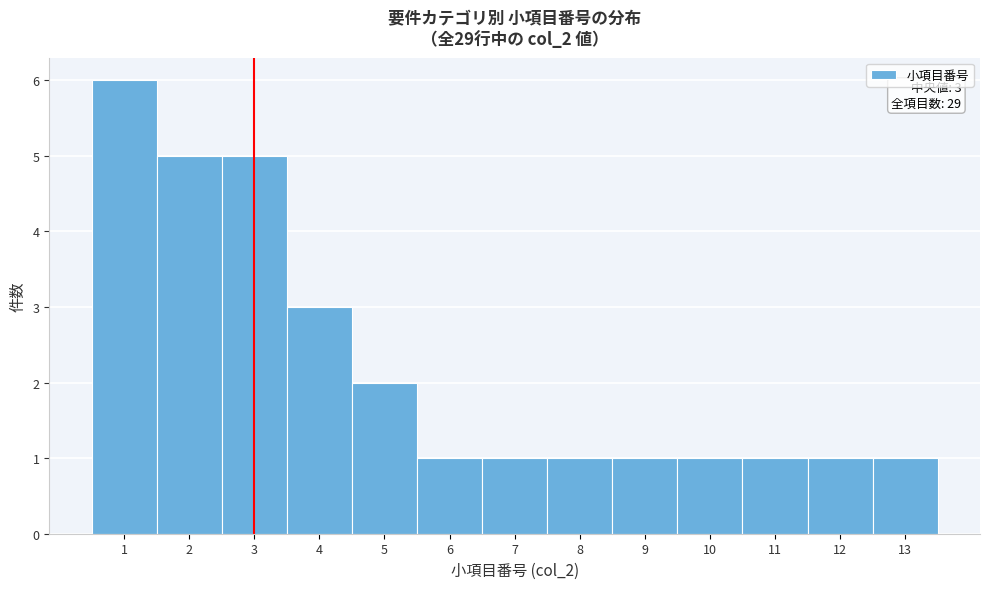

Which range on the x-axis has the tallest bar?

0.5 to 1.5